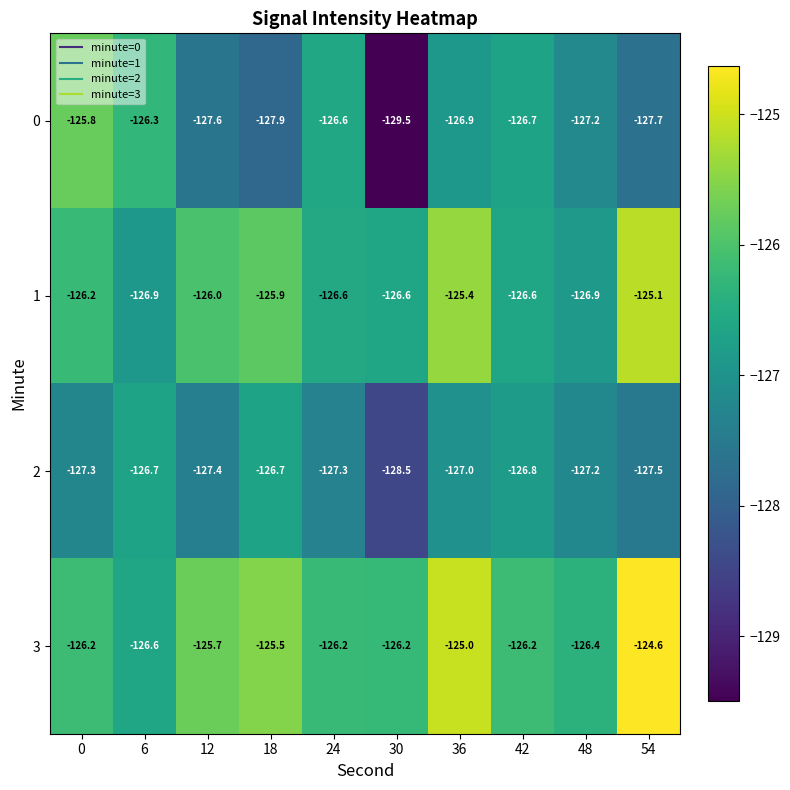

What is the sum of all 0 values?

-1272.2